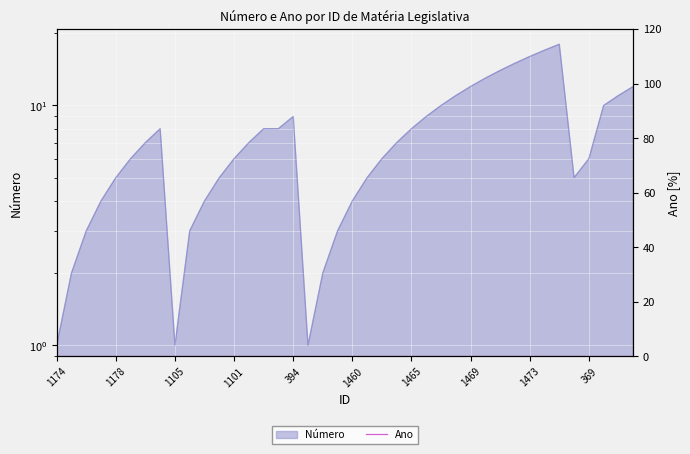

Rank the categories by value from lowest to highest.

1174, 1105, 1456, 1175, 1457, 1176, 1104, 1458, 1177, 1103, 1460, 1178, 1102, 1461, 392, 1179, 1101, 1463, 369, 1180, 1100, 1464, 1181, 1243, 385, 1465, 394, 1466, 1467, 370, 1468, 380, 1469, 382, 1470, 1471, 1472, 1473, 1474, 1476